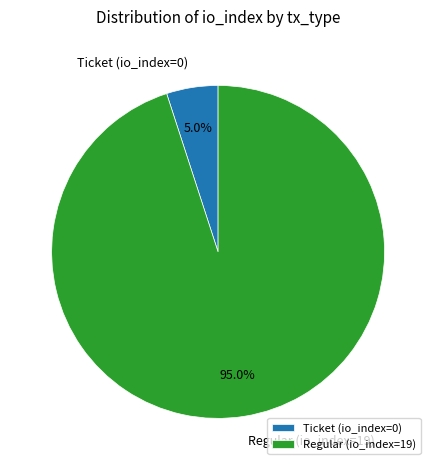

Which category has the smallest portion of the pie?

Ticket (io_index=0)